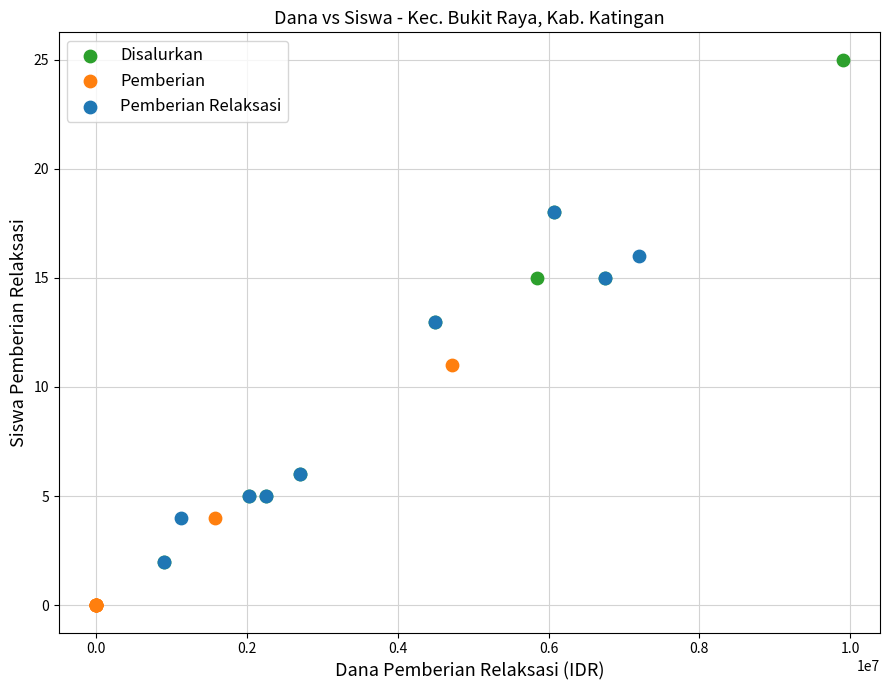

Which series contains the highest Y value?

Disalurkan